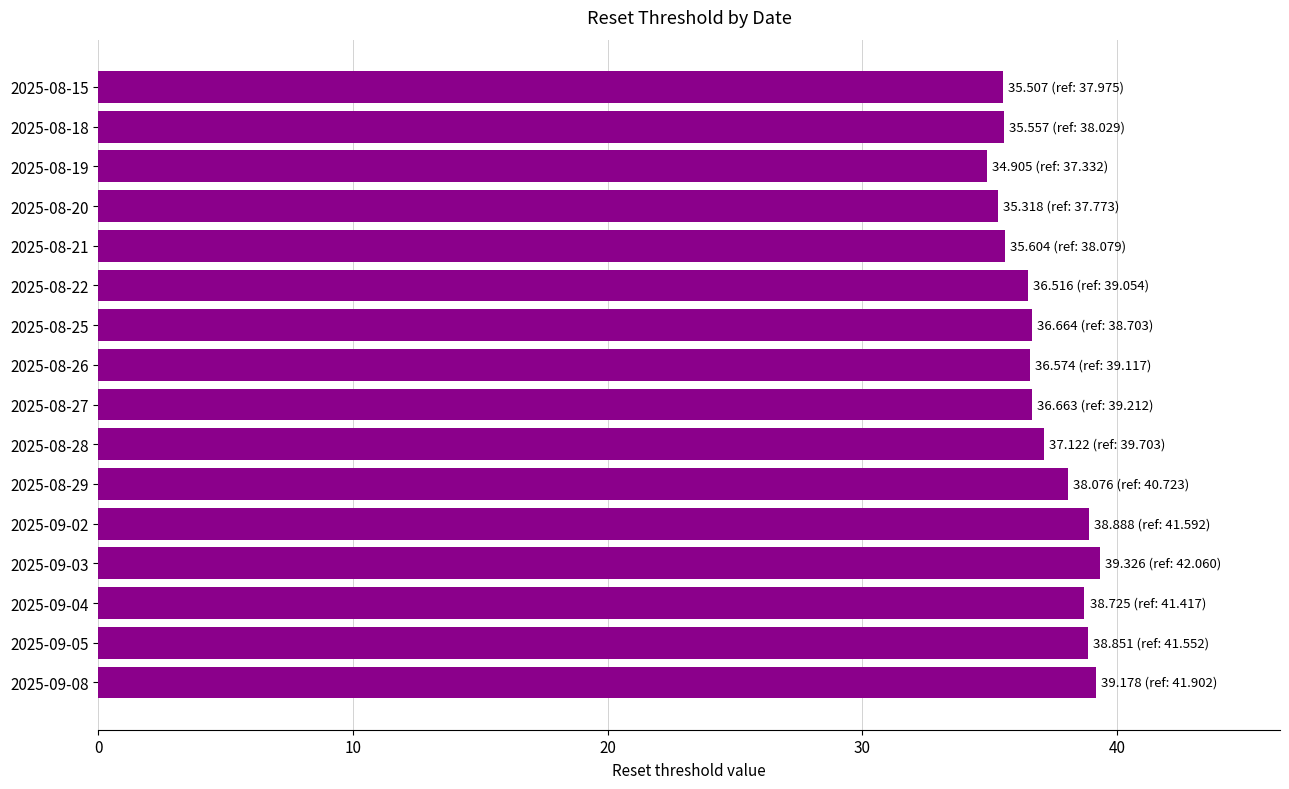

Between 2025-08-26 and 2025-09-04, which is larger?

2025-09-04